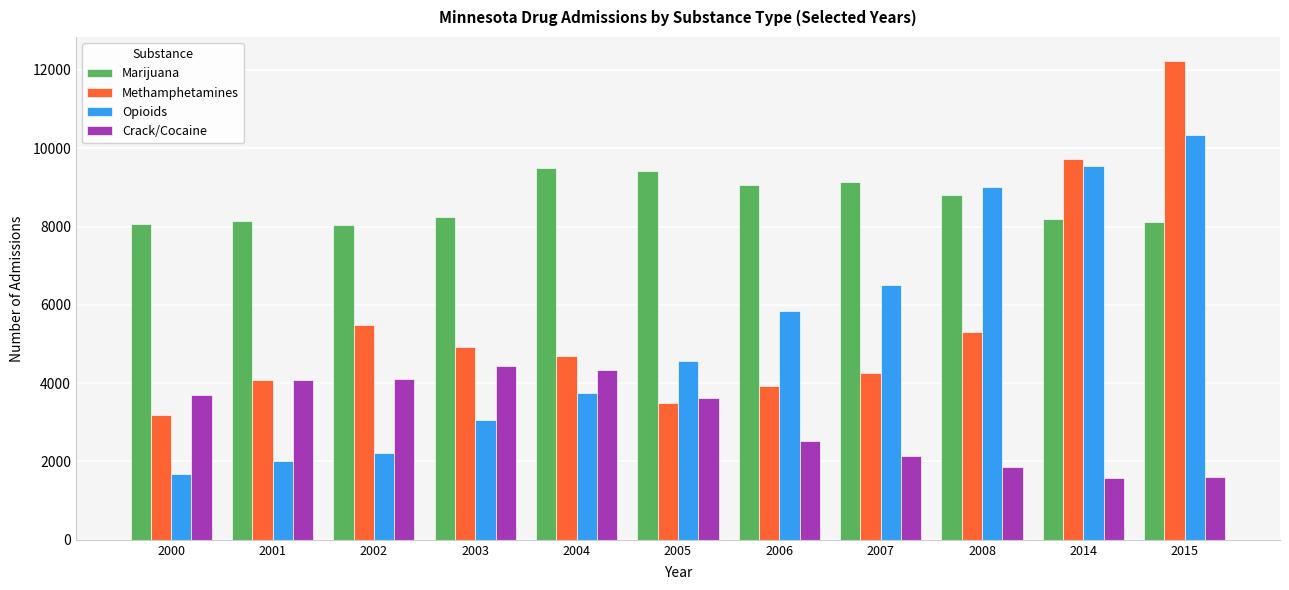

What is the difference between the highest and lowest values at 2008?

7146